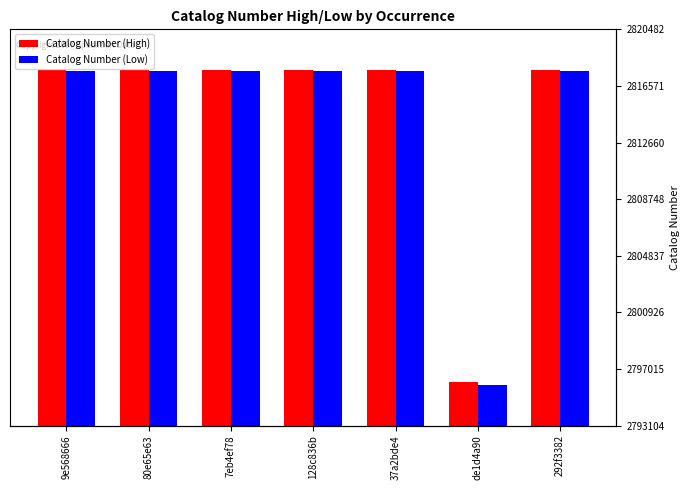

Which has a higher value, 37a2bde4 or 7eb4ef78?

37a2bde4